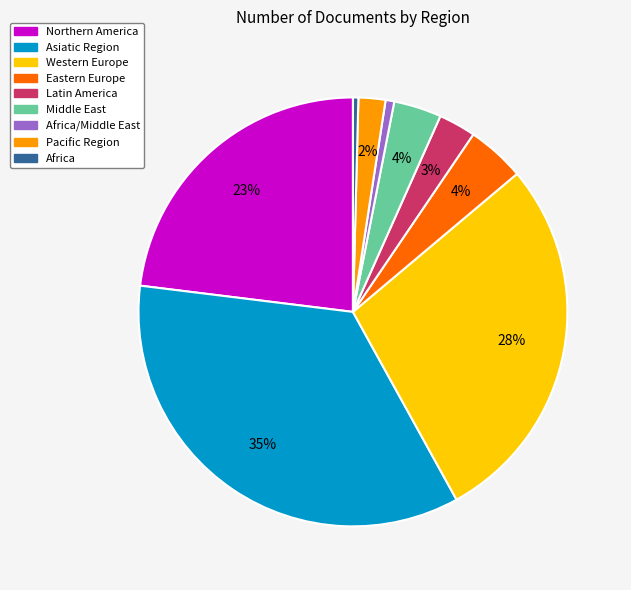

To the nearest percent, what is the average slice percentage?

11%